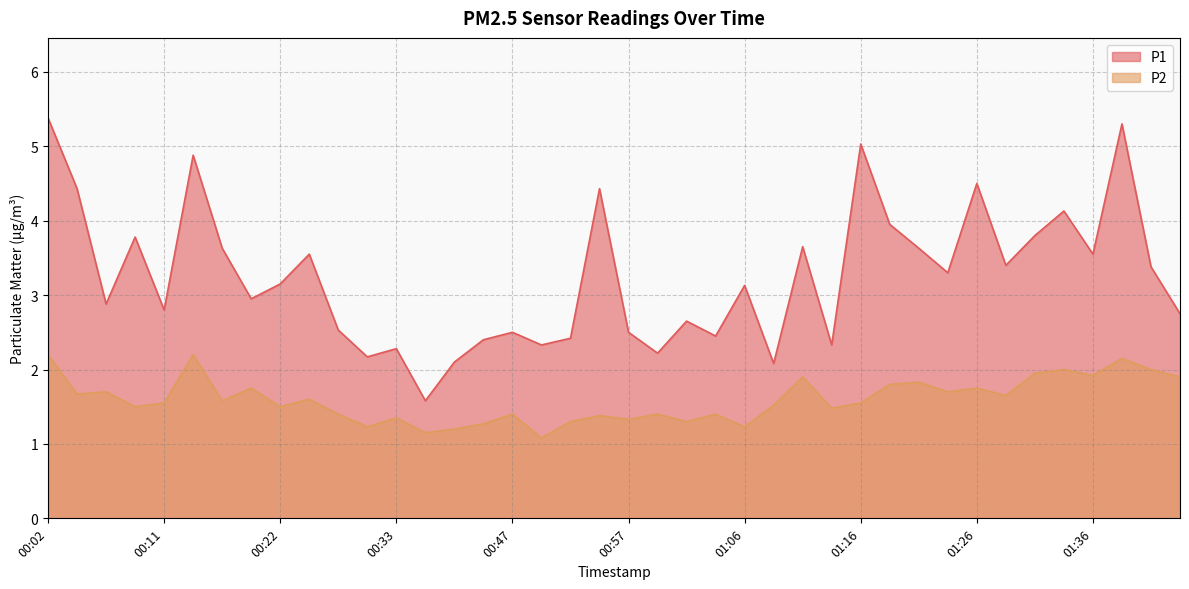

Count the number of categories in the chart.

40